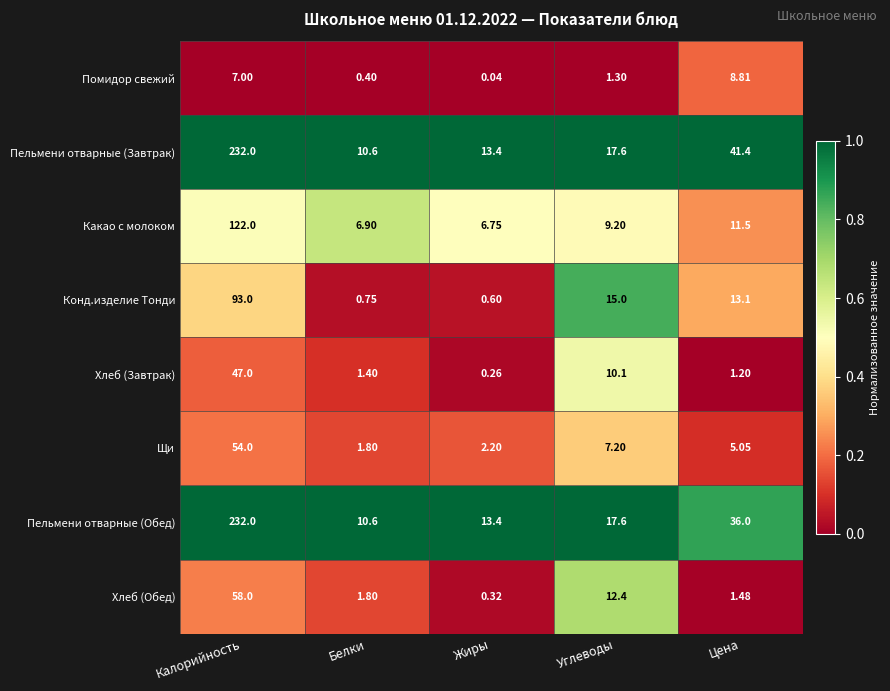

What is the spread (max minus min) of values at Белки?

10.2